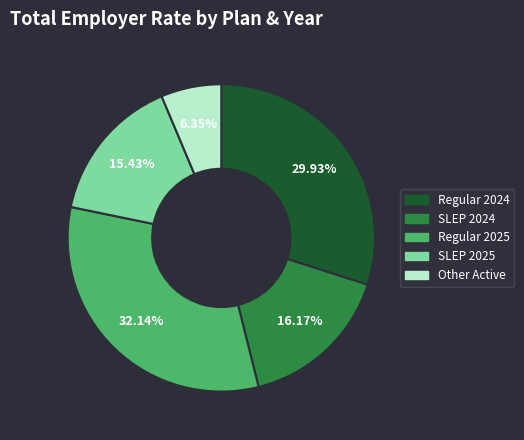

Between SLEP 2025 and Other, which is larger?

SLEP 2025